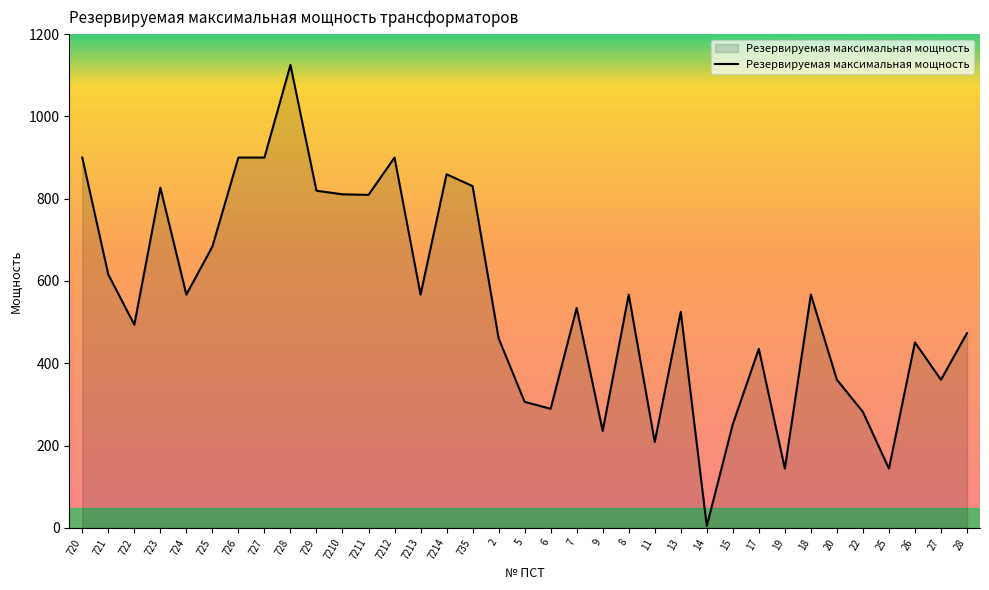

At which label does the data first exceed 534?

720